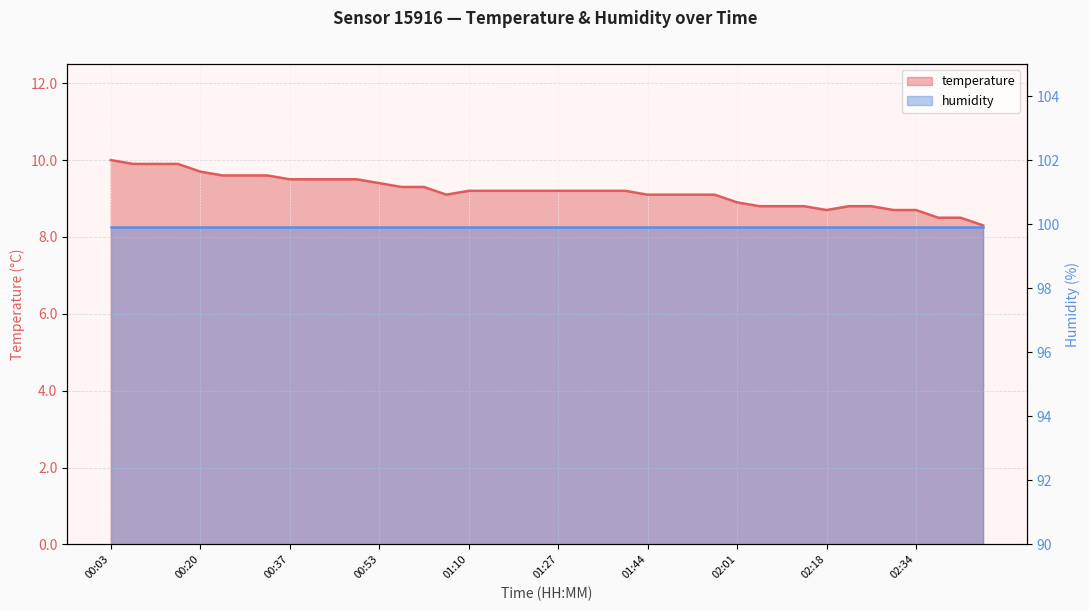

Reading left to right, what are all the values shown in this chart?

00:03=10.0	00:08=9.9	00:12=9.9	00:16=9.9	00:20=9.7	00:24=9.6	00:28=9.6	00:33=9.6	00:37=9.5	00:41=9.5	00:45=9.5	00:49=9.5	00:53=9.4	00:57=9.3	01:02=9.3	01:06=9.1	01:10=9.2	01:14=9.2	01:19=9.2	01:23=9.2	01:27=9.2	01:31=9.2	01:36=9.2	01:40=9.2	01:44=9.1	01:48=9.1	01:53=9.1	01:57=9.1	02:01=8.9	02:05=8.8	02:09=8.8	02:14=8.8	02:18=8.7	02:22=8.8	02:26=8.8	02:30=8.7	02:34=8.7	02:39=8.5	02:43=8.5	02:47=8.3